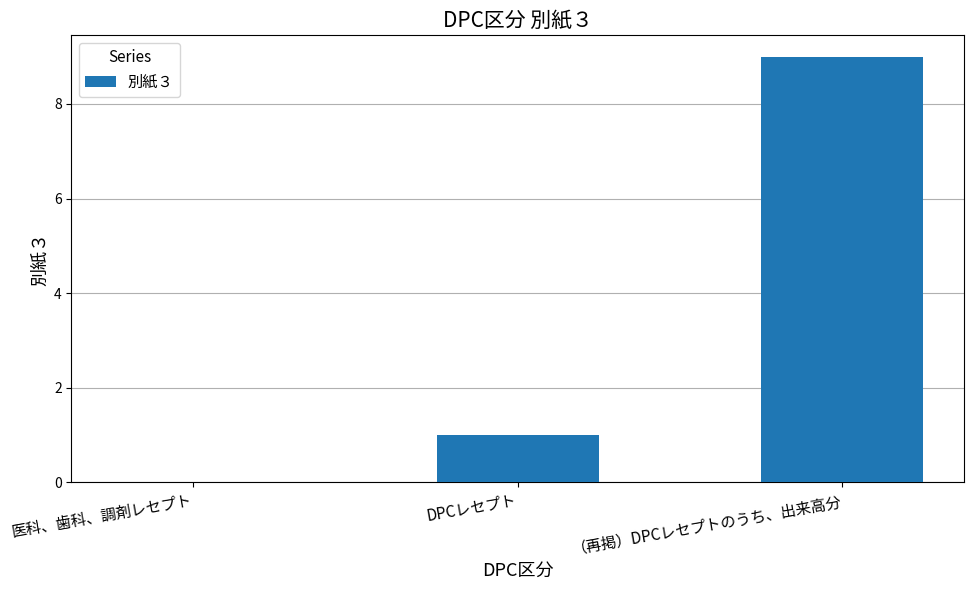

Approximately how many times larger is the value at （再掲）DPCレセプトのうち、出来高分 compared to DPCレセプト?

9.0